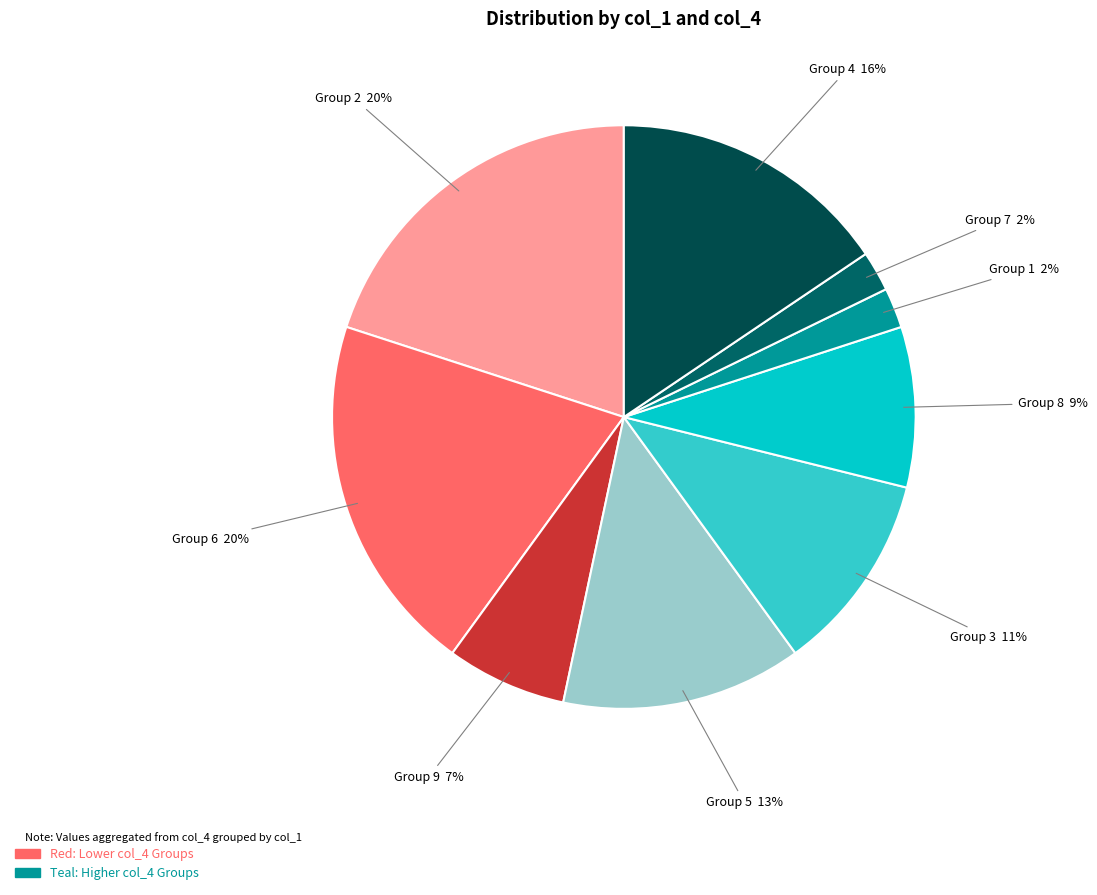

Is there a majority slice in this chart?

No